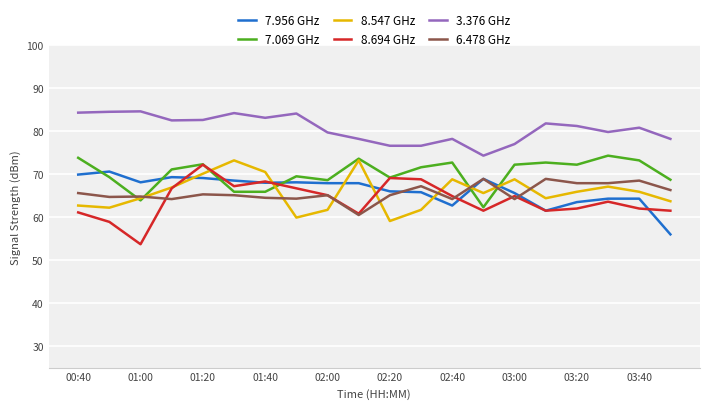

Which series has the largest total across all categories?

3.376 GHz